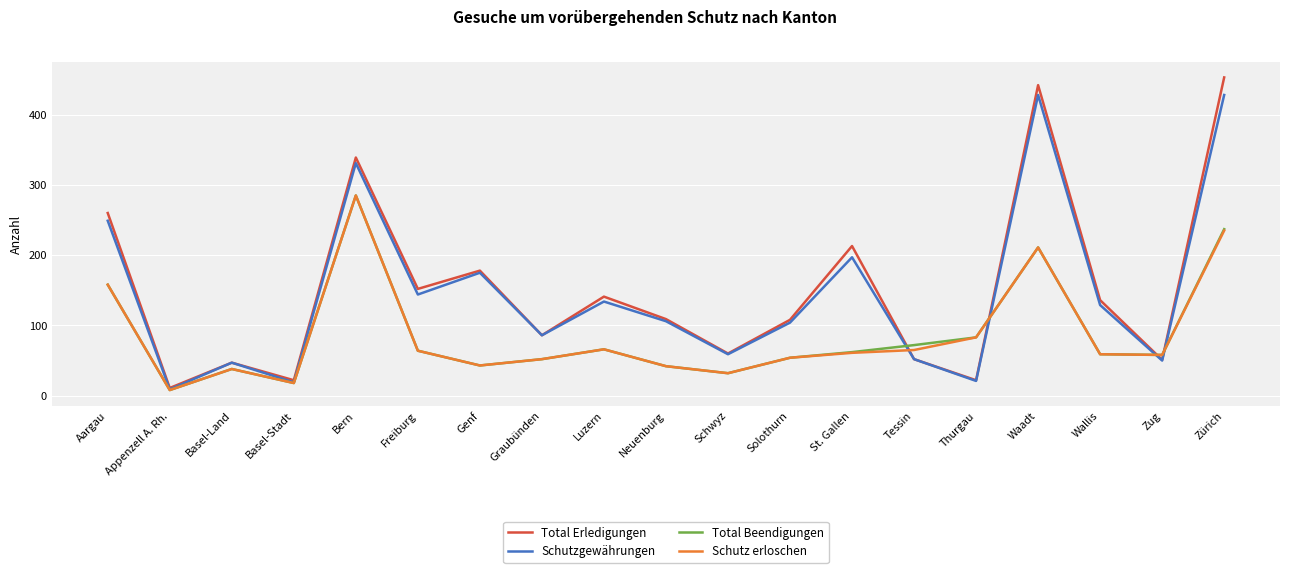

Is it true that Schutz erloschen equals 55 at Basel-Land?

False